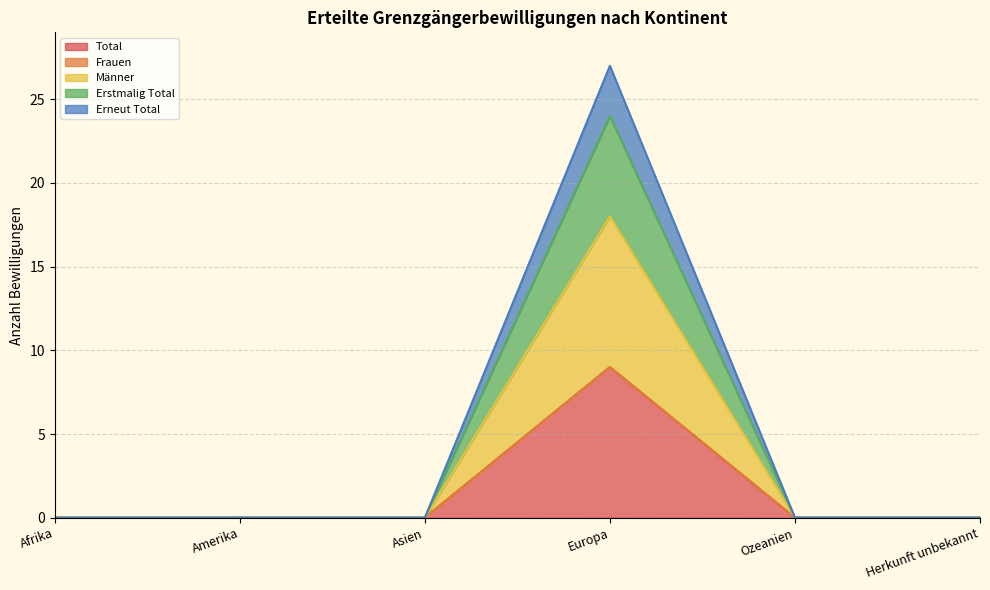

Is it true that Männer equals -4 at Herkunft unbekannt?

False